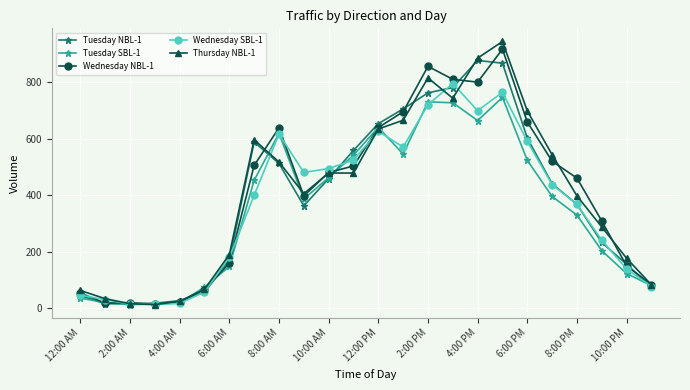

At how many categories does at least one series exceed 719?

4